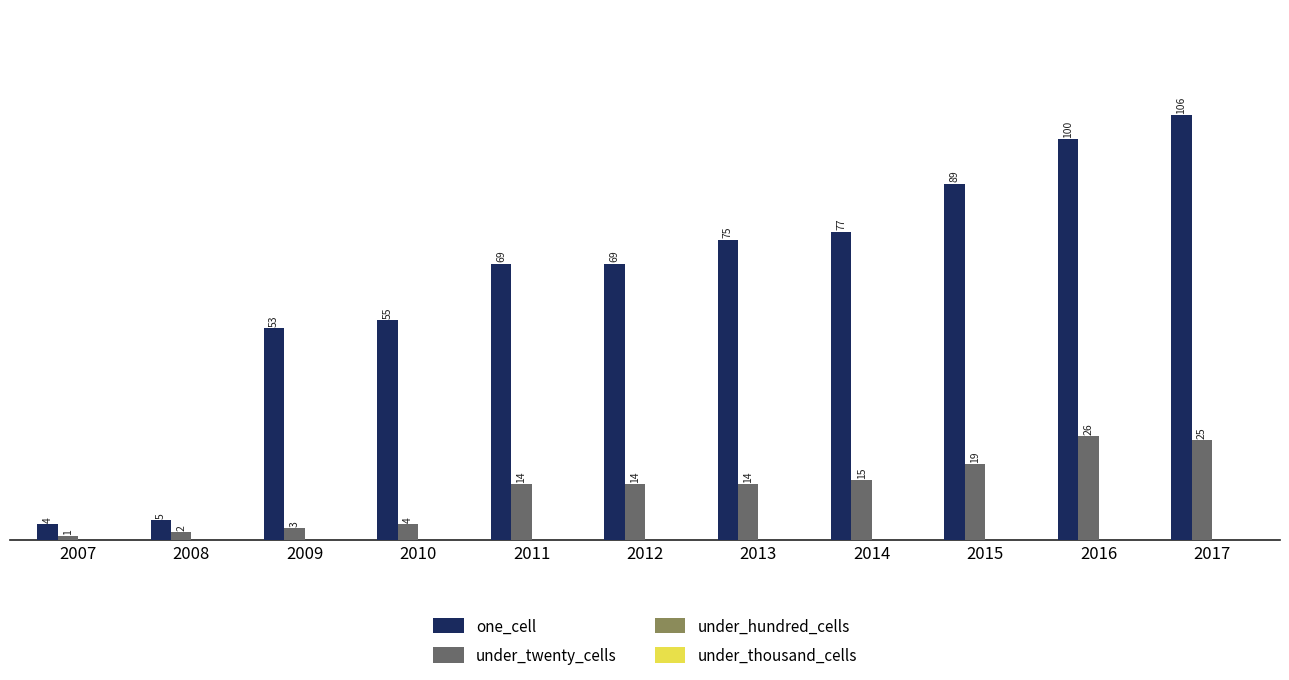

The one_cell series shows 4 at 2007. True or false?

True